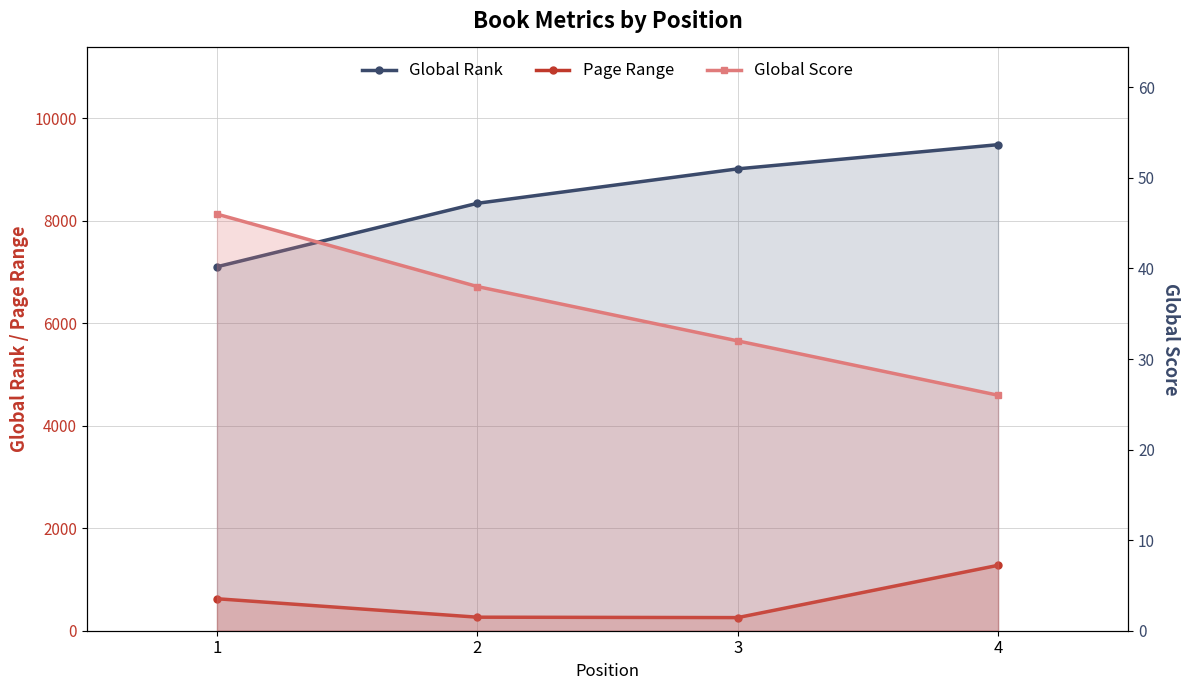

What is the value of the Global Score point at the 4th from the left?

26